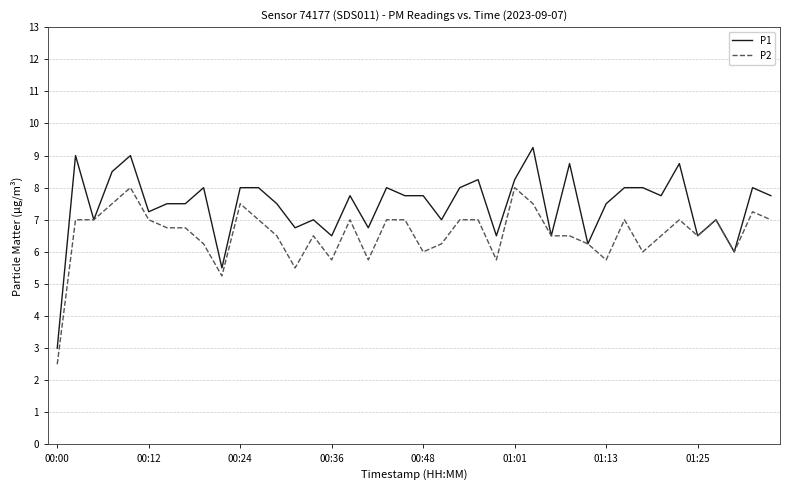

What is the minimum value for P2?

2.5